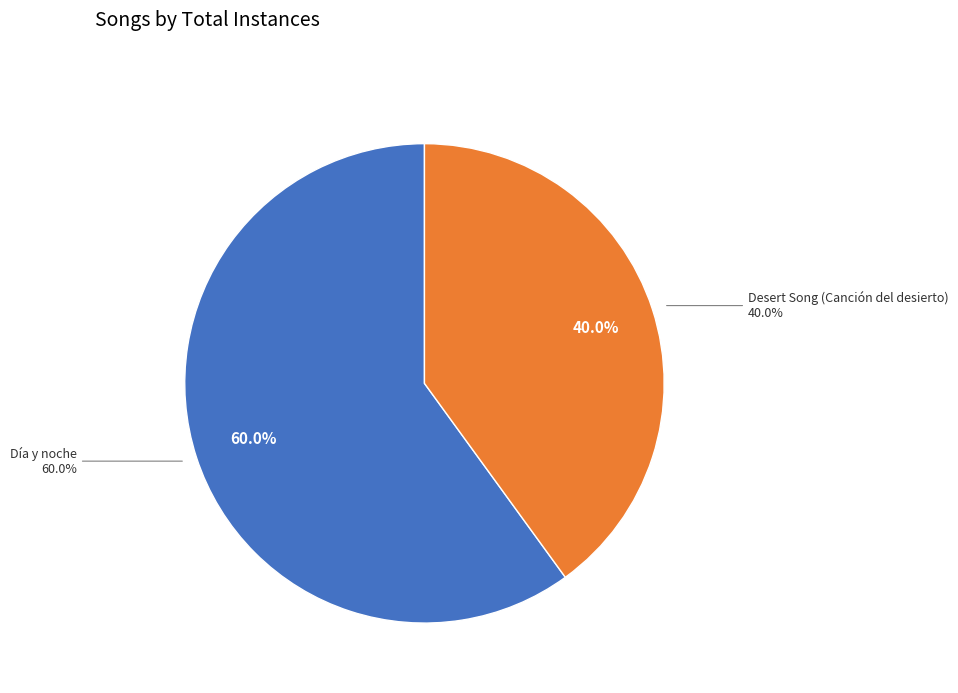

Is Desert Song (Canción del desierto) the majority of the pie?

No